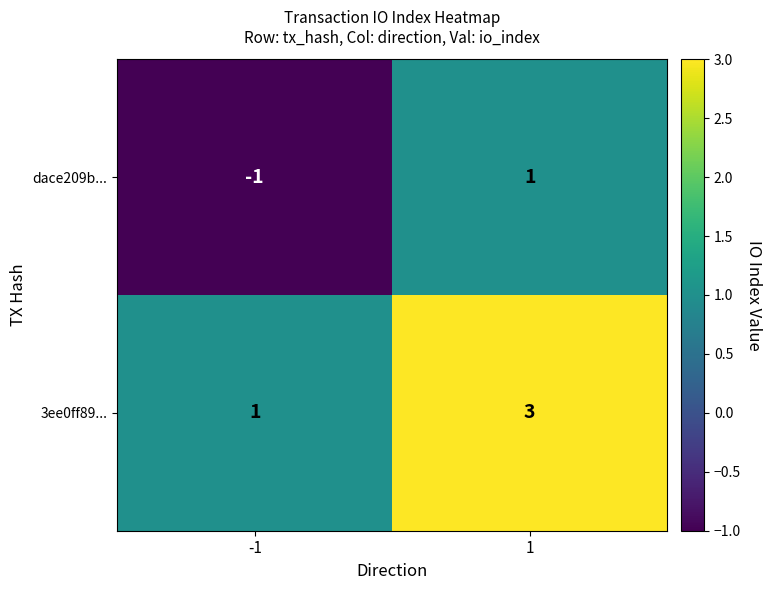

The value of 3ee0ff89... at -1 is 1. True or false?

True